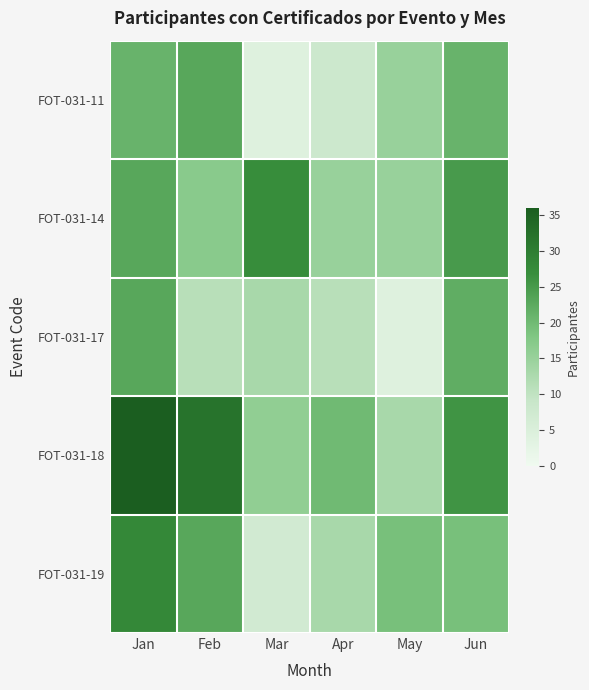

Which series has the widest spread of values?

FOT-031-18